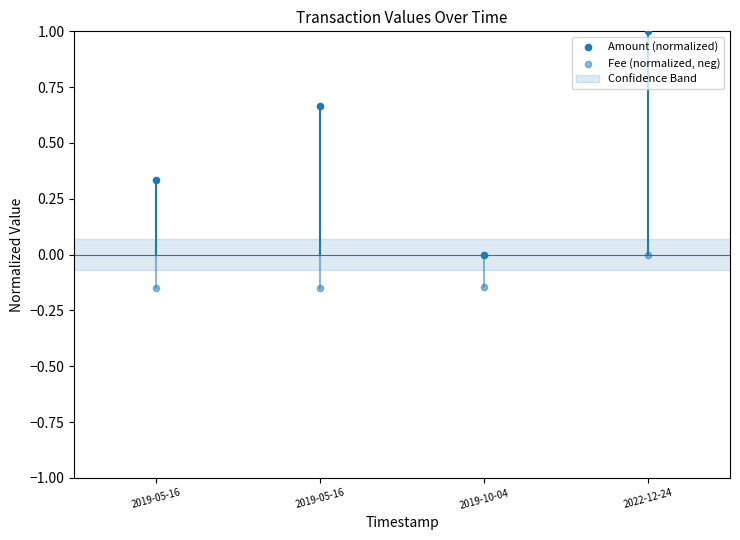

Count the number of points in this scatter plot.

8